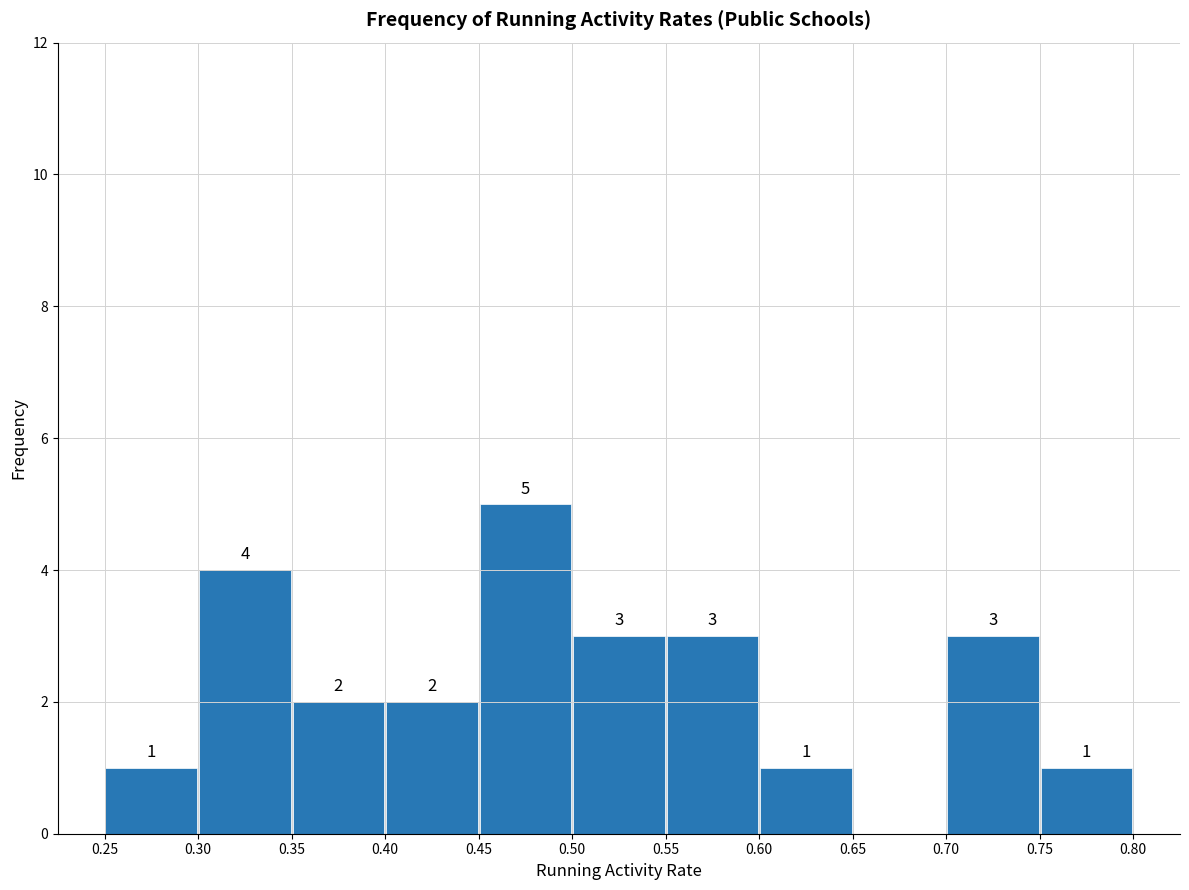

Which range on the x-axis has the tallest bar?

0.45 to 0.50